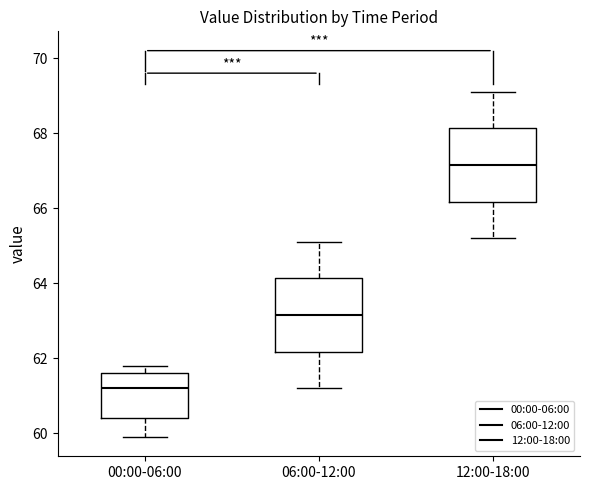

Reading left to right, transcribe this box plot: for each box, give where its median line is, the range the box spans, and where its two whiskers end, as read against the y-axis. The values are not printed on the chart, so give them approximately, as read against the axis.

00:00-06:00: median 61.2, box 60.4 to 61.6, whiskers 60.0 to 61.8
06:00-12:00: median 63.2, box 62.2 to 64.2, whiskers 61.2 to 65.2
12:00-18:00: median 67.2, box 66.2 to 68.2, whiskers 65.2 to 69.2